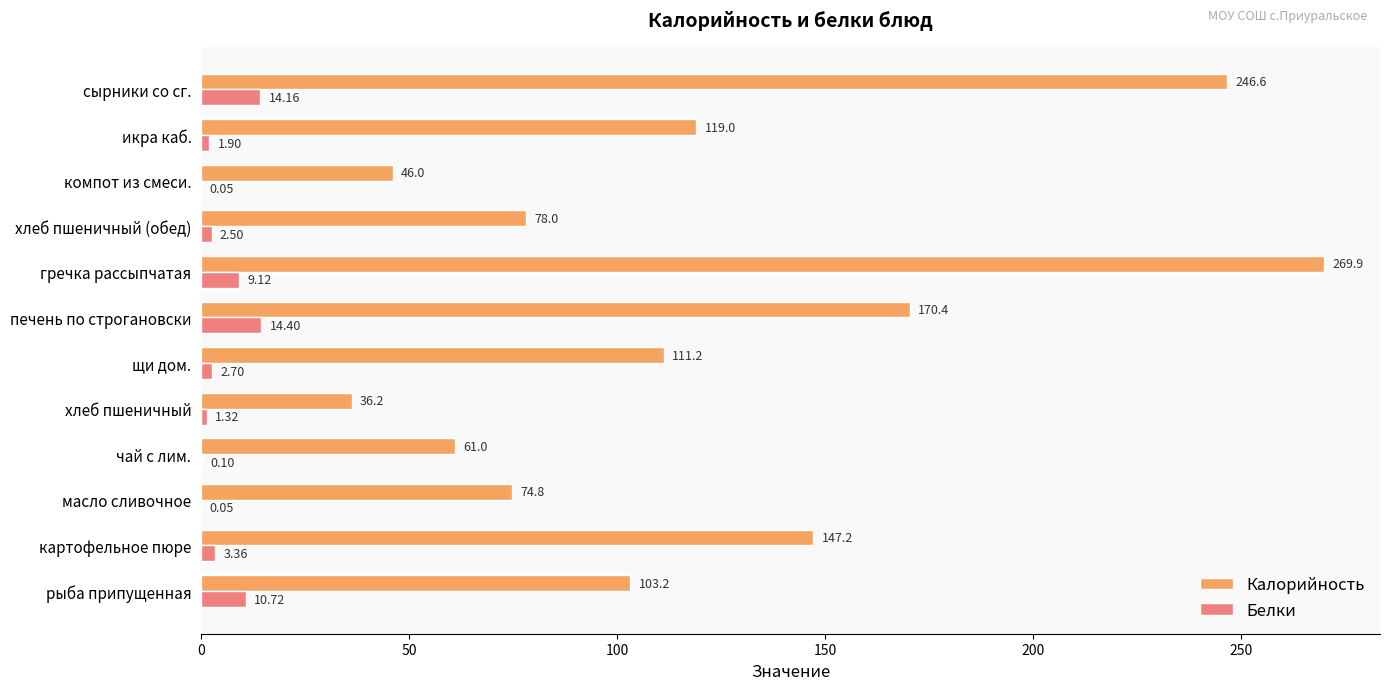

At which category does the chart reach its peak across all series?

гречка рассыпчатая